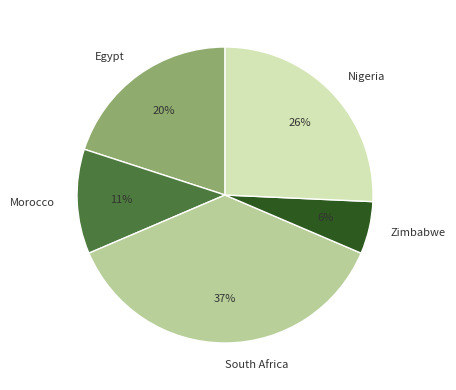

To the nearest percent, what is the combined percentage of South Africa and Zimbabwe?

43%